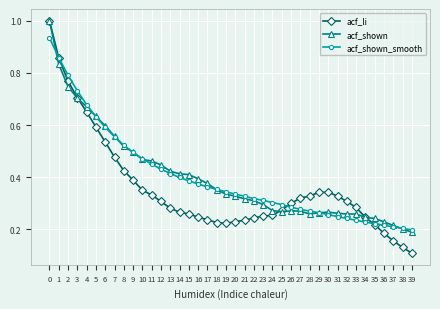

At 36, list the series in order from smallest to largest.

acf_li, acf_shown_smooth, acf_shown